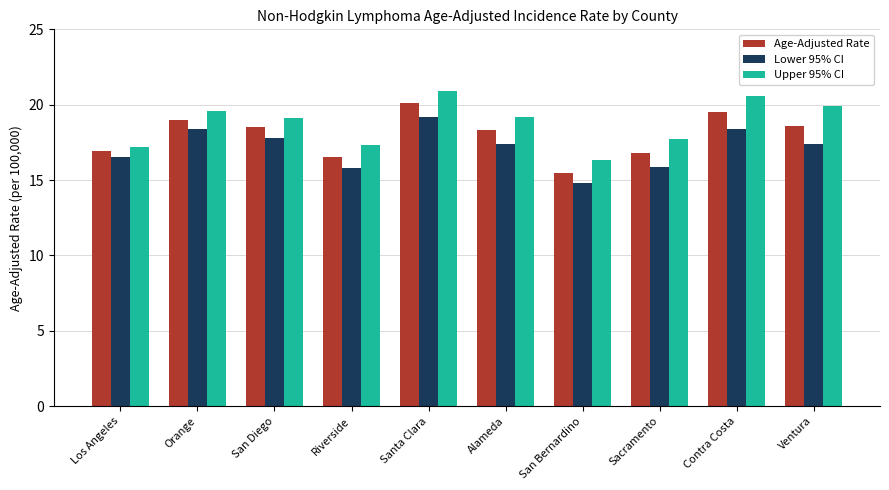

Are the bars grouped side by side (vs. stacked)?

Yes